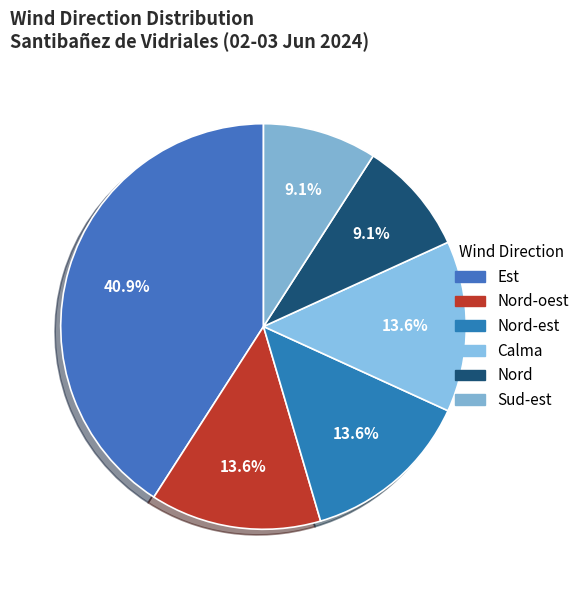

What is the ratio of the value at Est to the value at Nord-est?

3.0